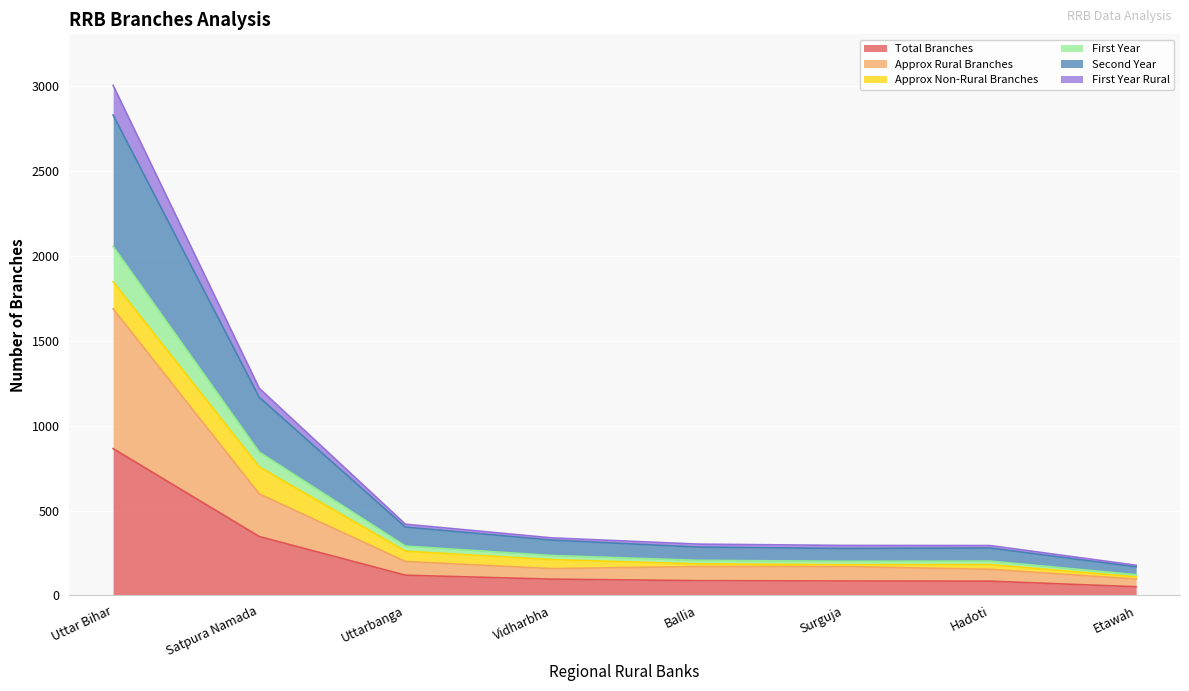

Is it true that Second Year equals 62.5 at Hadoti?

False